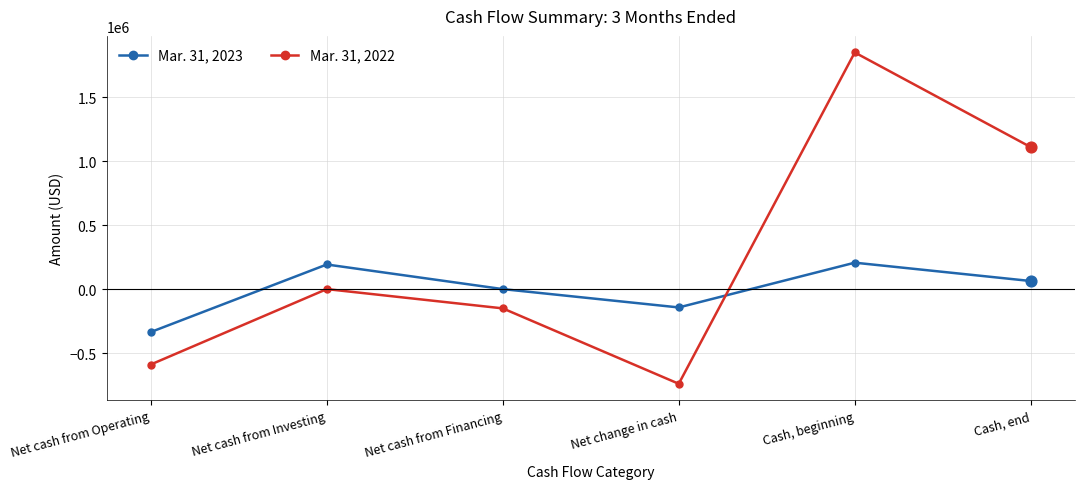

Which series has the largest range (max minus min)?

Mar. 31, 2022